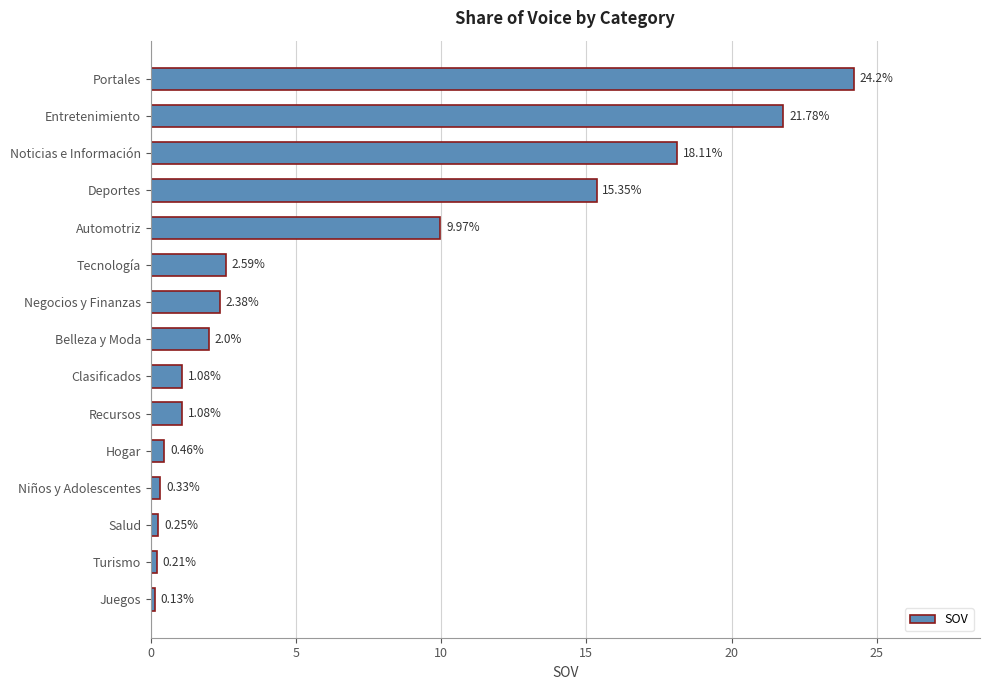

What is the change in value from Deportes to Tecnología?

-12.8